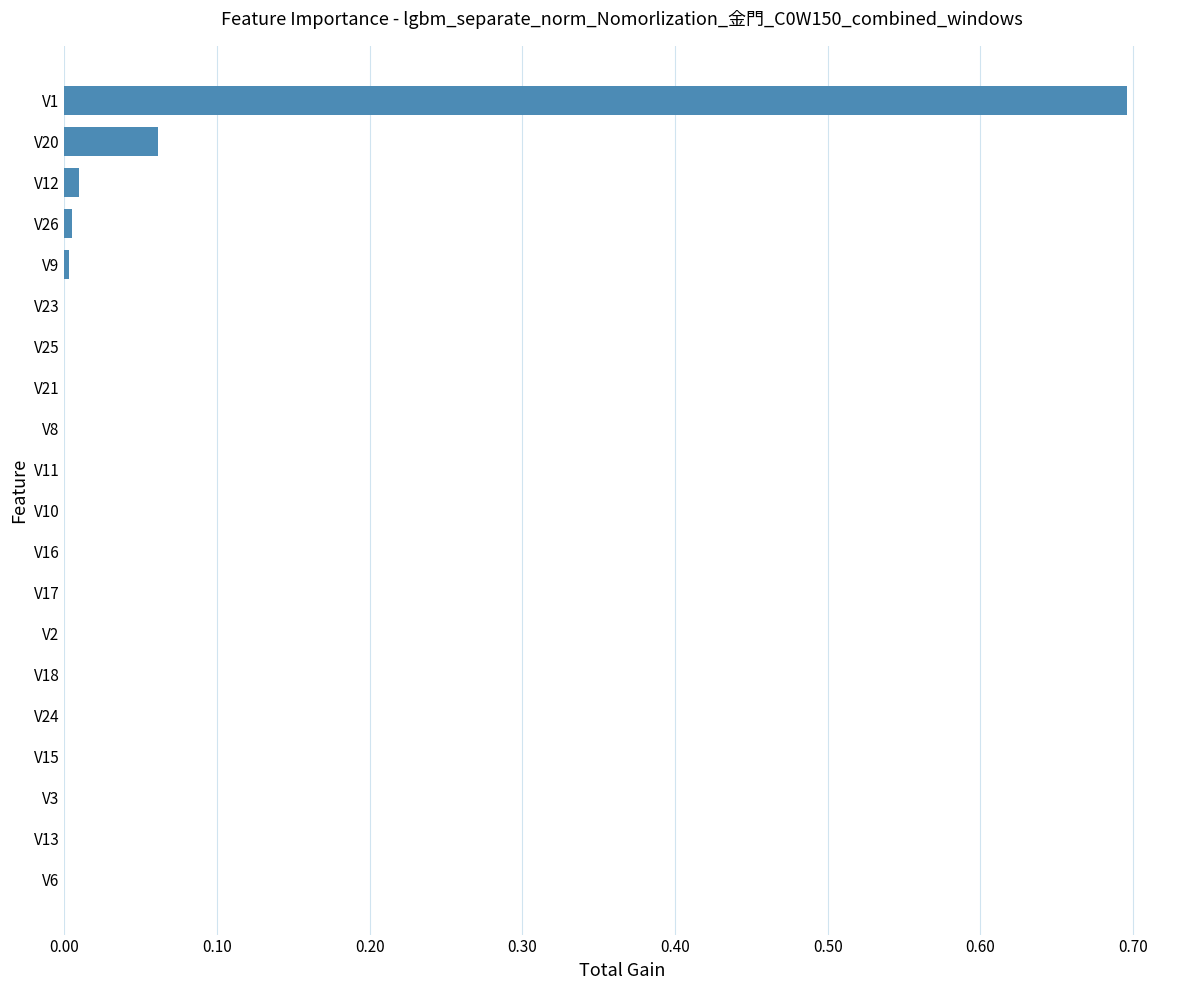

Are the bars horizontal?

Yes